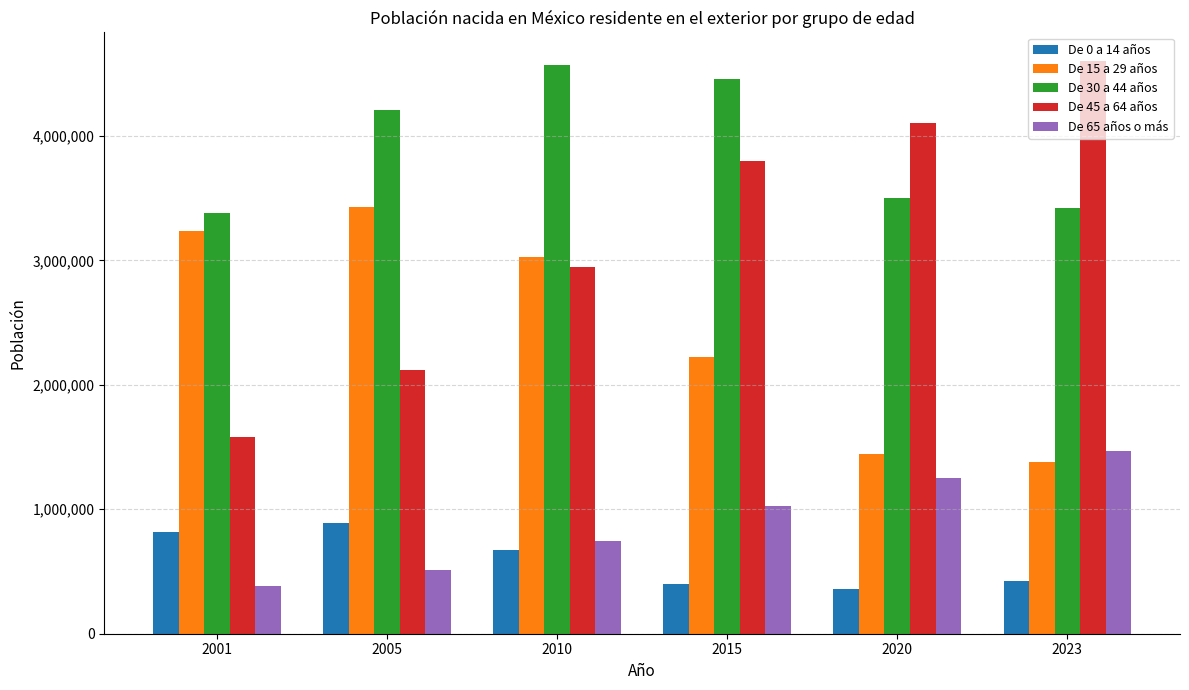

What is the difference between the maximum and second lowest values in the De 65 años o más series?

956911